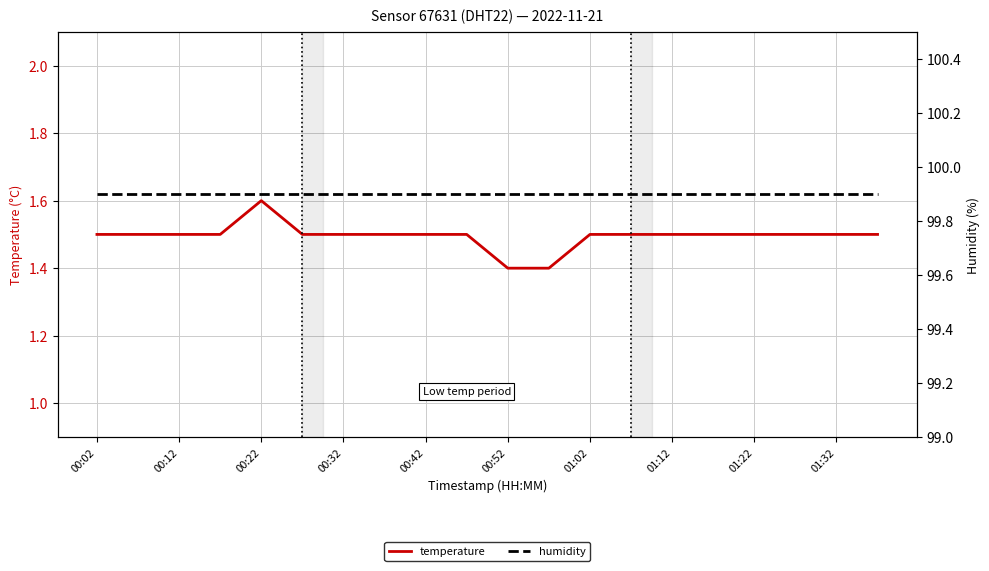

True or false: humidity has more than 2 points higher than both neighbors.

False